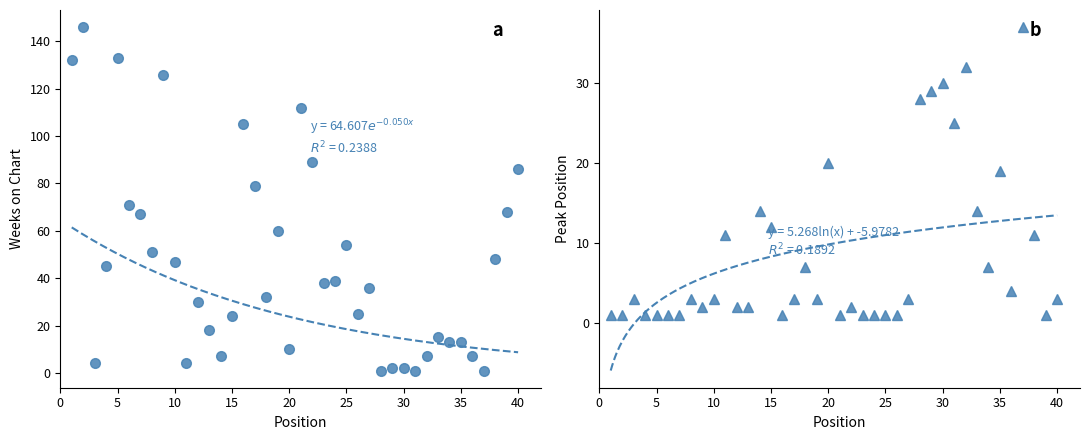

Rank the series by their average value, from highest to lowest.

Weeks on Chart, Peak Position